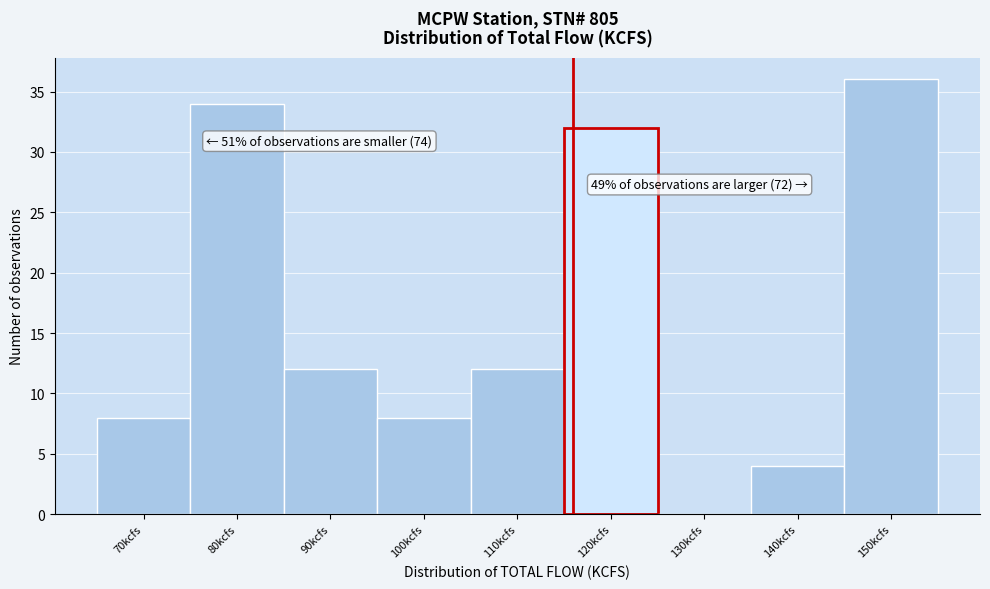

Reading left to right, extract all data points from this chart.

70kcfs=8	80kcfs=34	90kcfs=12	100kcfs=8	110kcfs=12	120kcfs=32	130kcfs=0	140kcfs=4	150kcfs=36